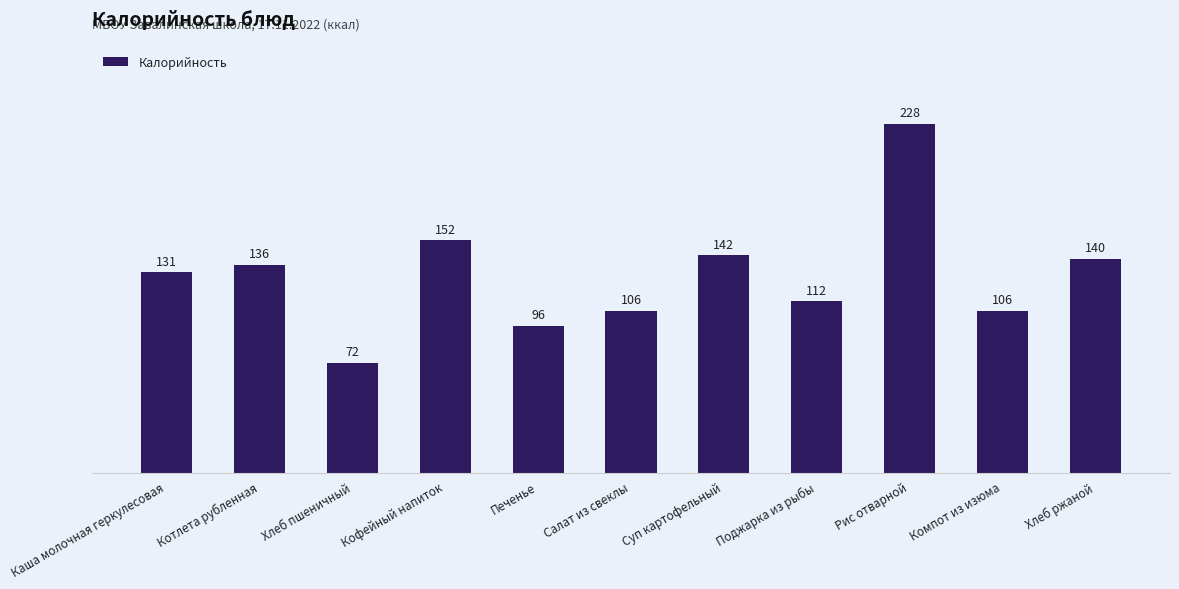

Reading left to right, what are all the values shown in this chart?

131	136	72	152	96	106	142	112	228	106	140